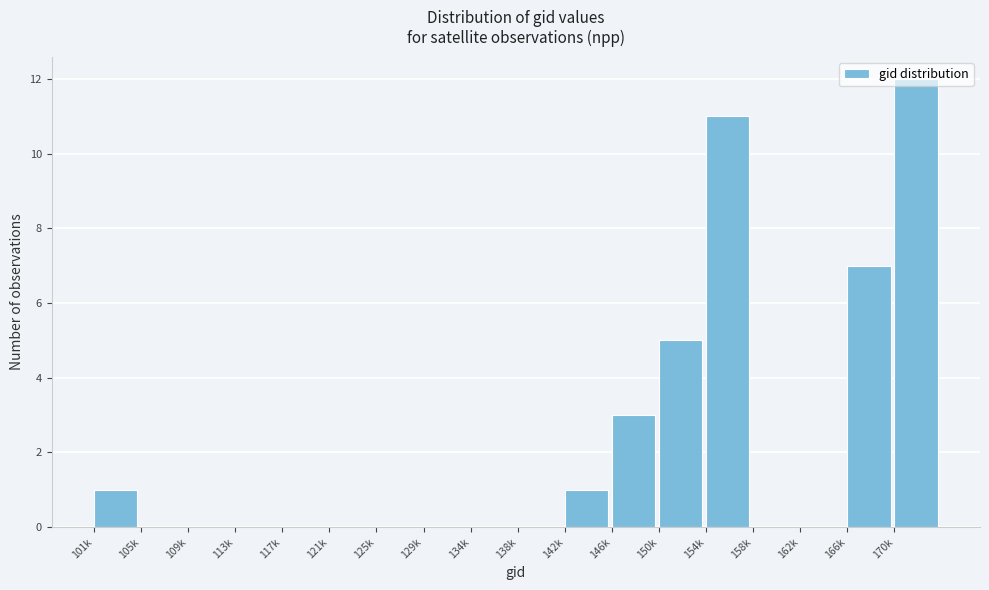

What is the sum of all values?

40